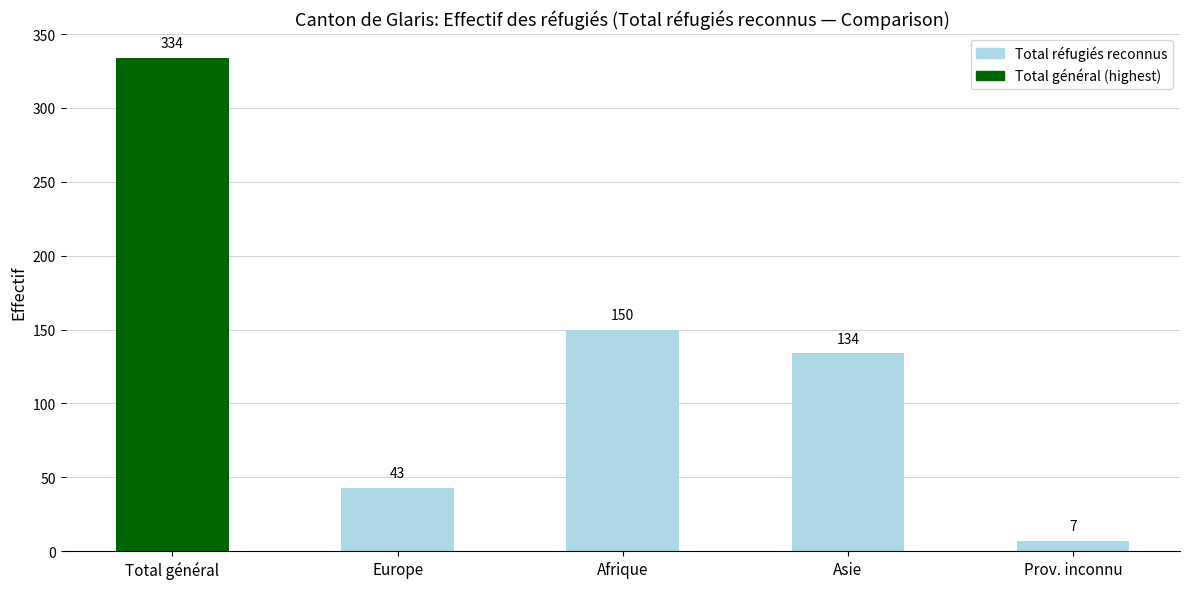

What position from the right is Europe?

4